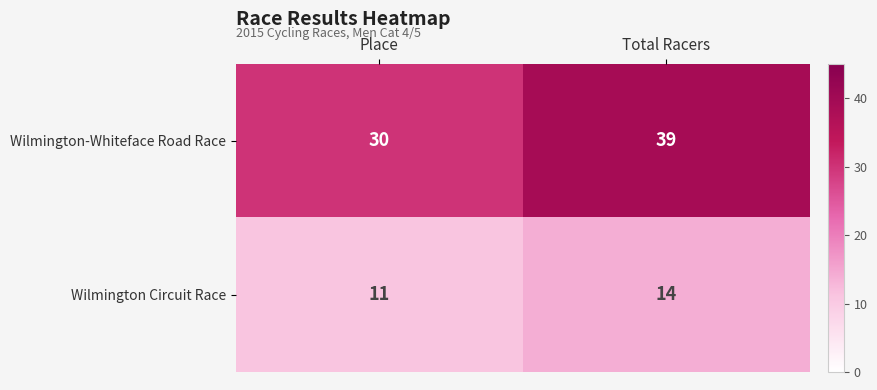

Rank the series by their maximum value, from lowest to highest.

Wilmington Circuit Race, Wilmington-Whiteface Road Race